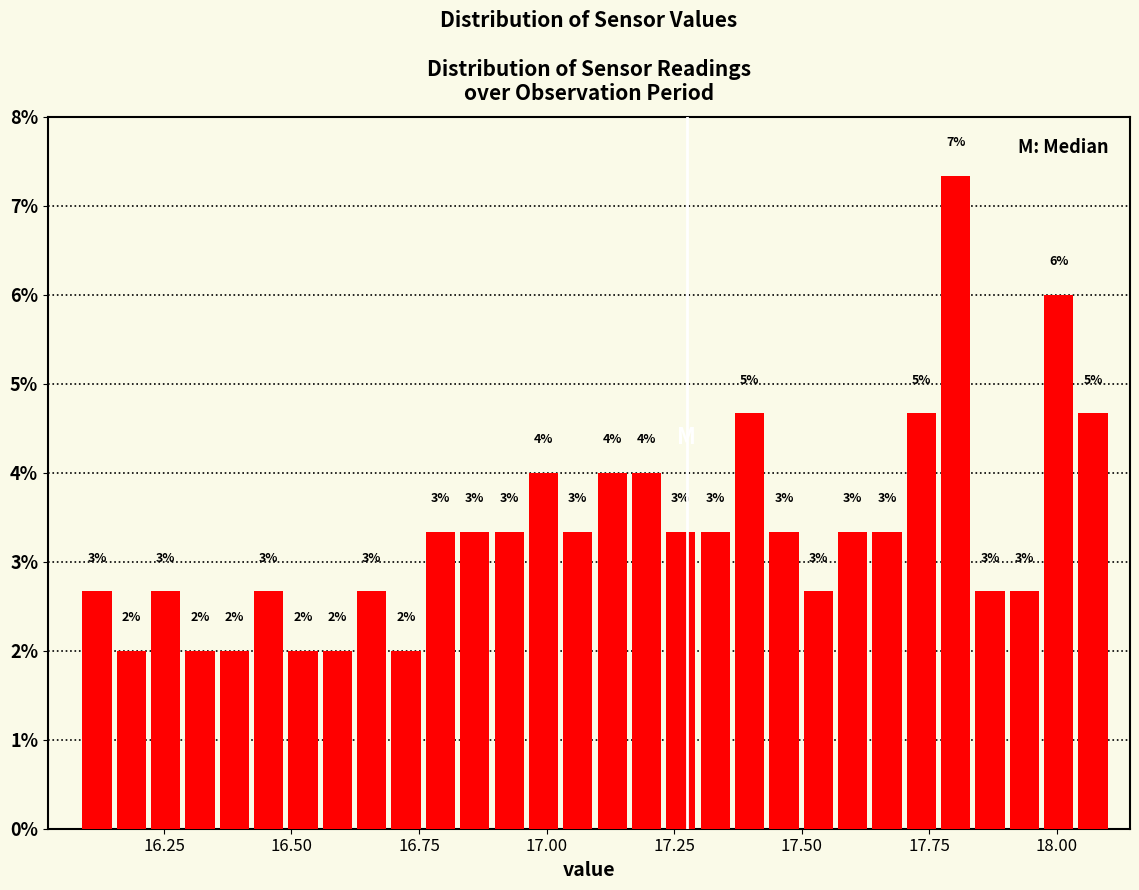

Around what value on the x-axis is the tallest bar? Give the approximate position of its centre, as read against the axis.

17.80